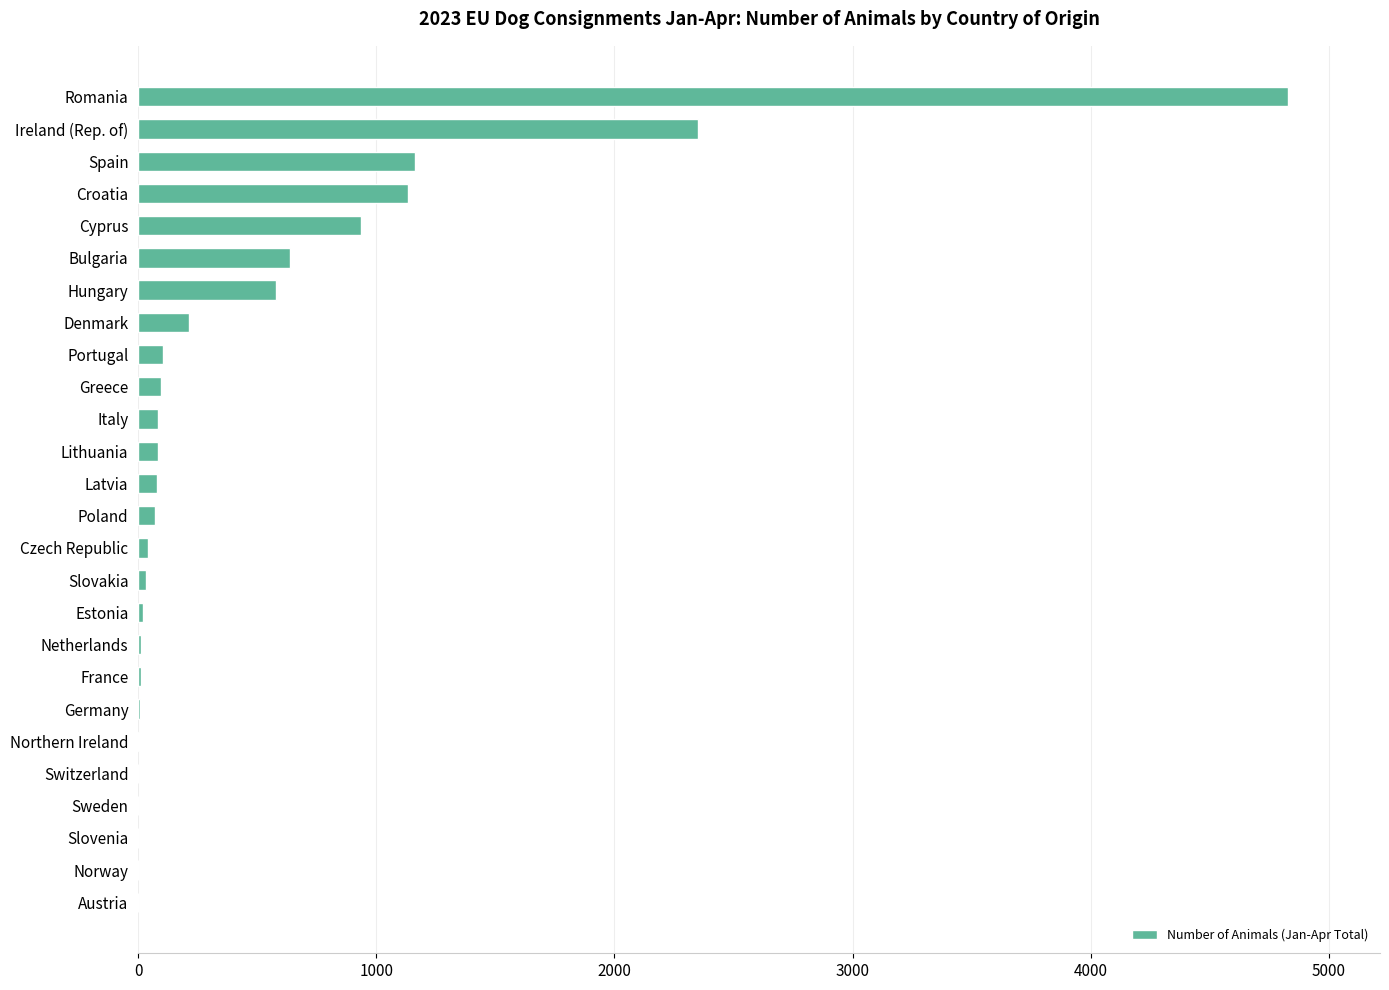

What is the sum of all values?

12488